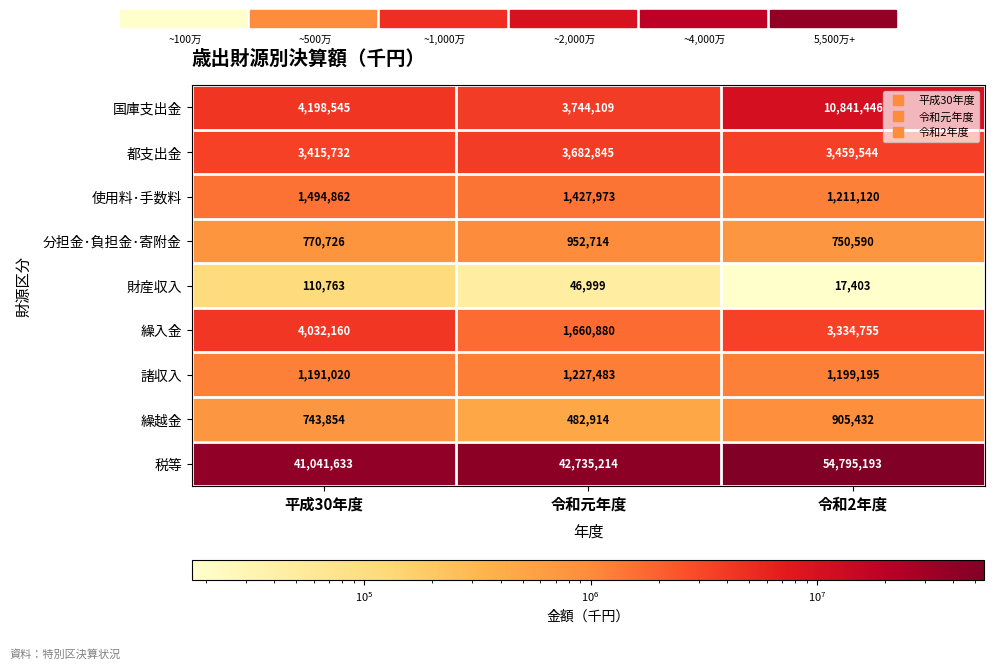

What is the smallest value displayed?

17403